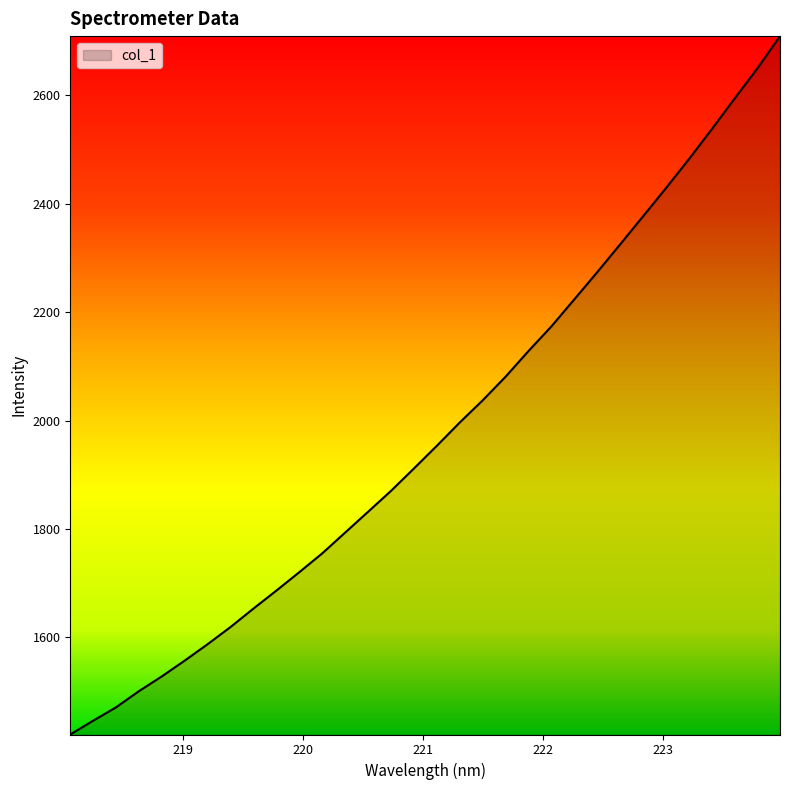

What is the smallest value displayed?

1420.9